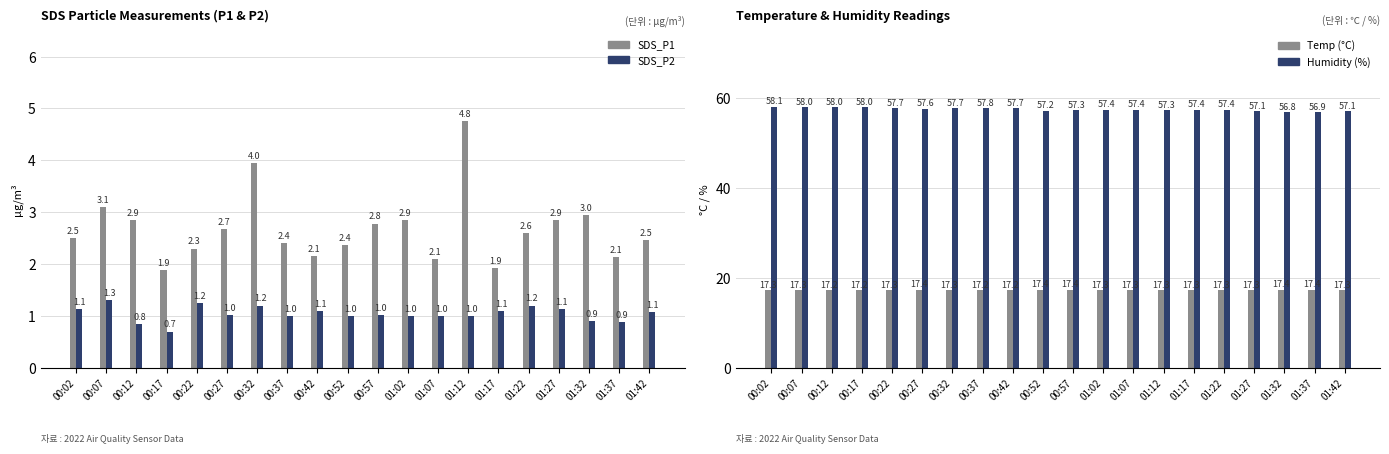

Which series has the widest spread of values?

SDS_P1